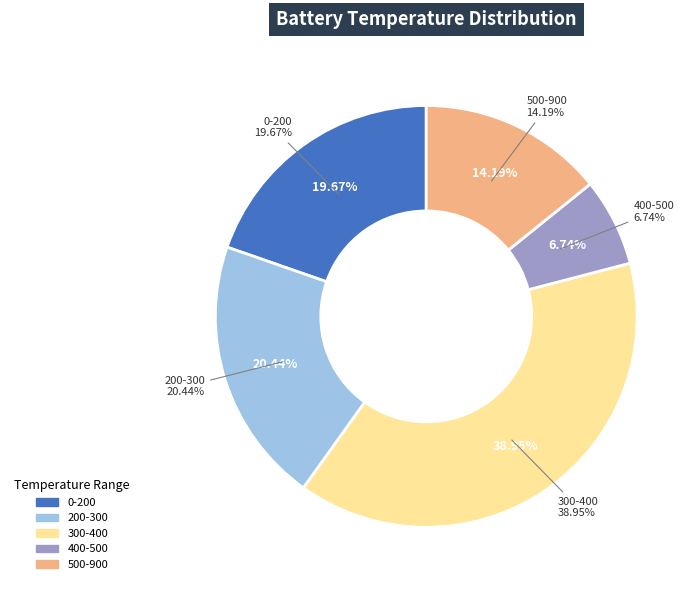

Does any single category account for the majority?

No